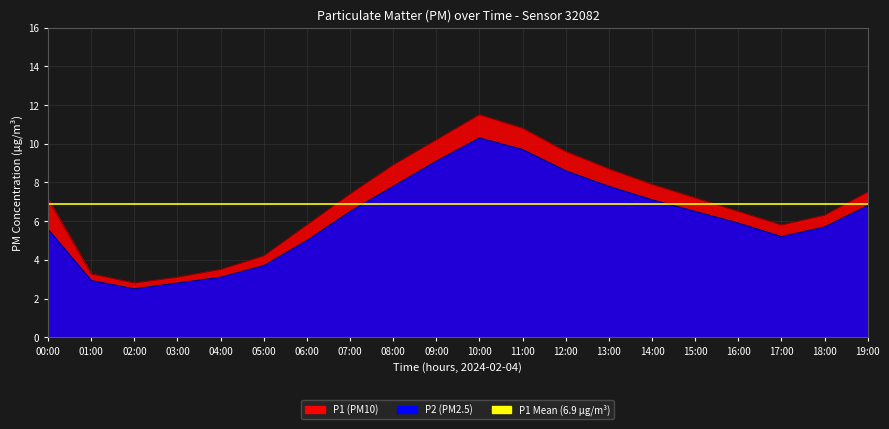

Between 01:00 and 04:00, which series saw the biggest shift?

P1